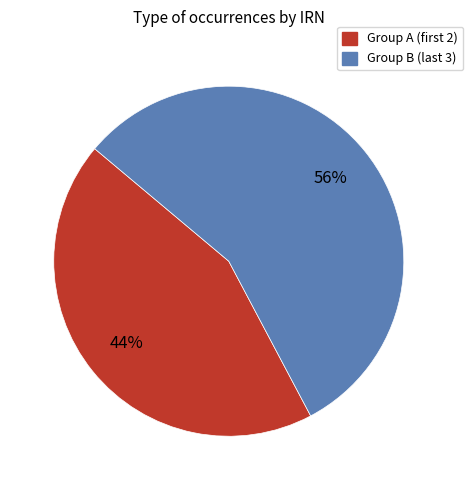

To the nearest percent, what is the average slice percentage?

50%